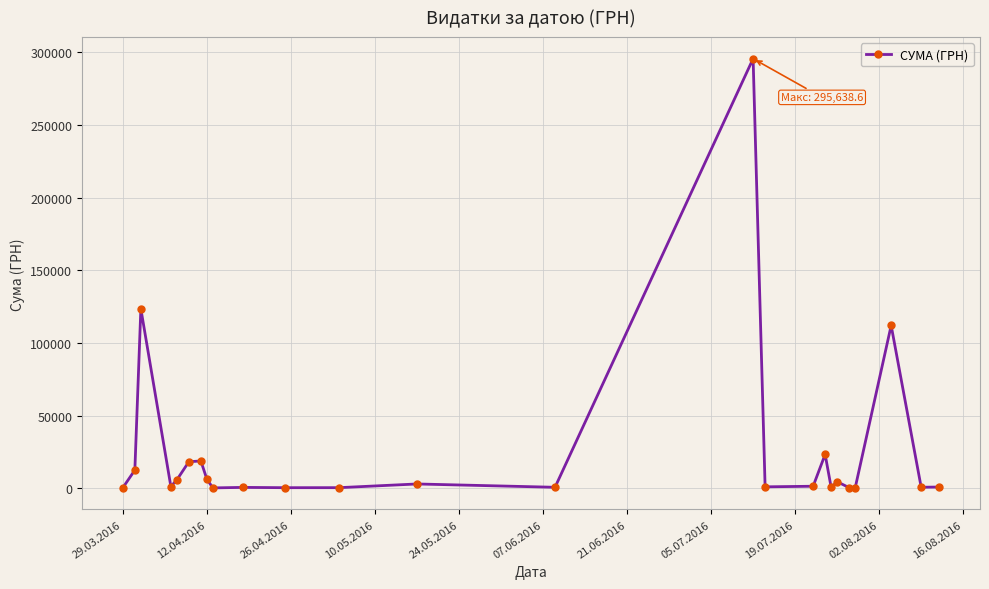

What is the value of the 17th point from the left?

1321.3